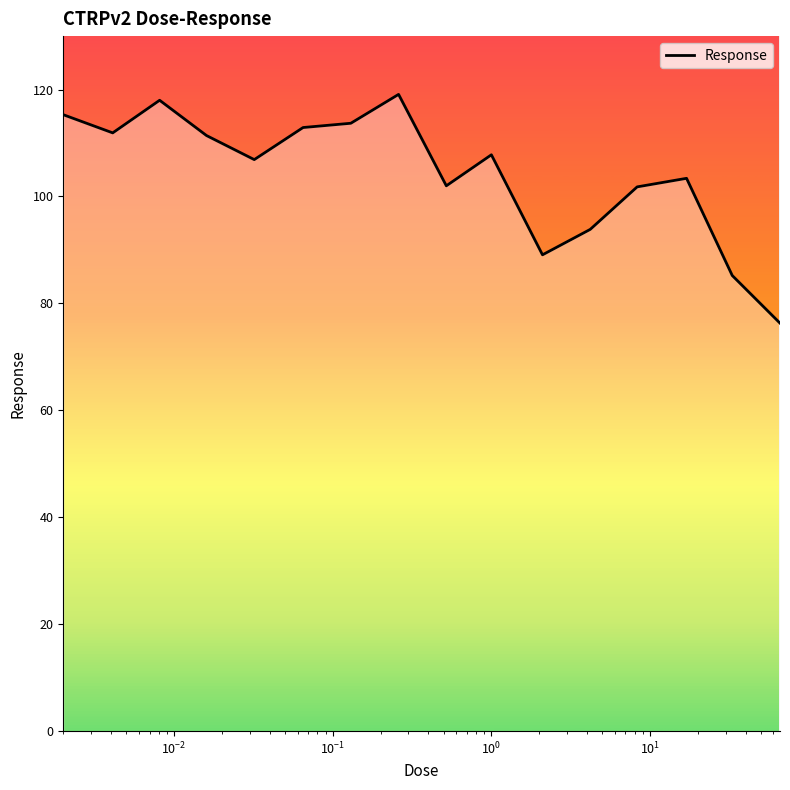

What is the minimum value shown in the chart?

76.3